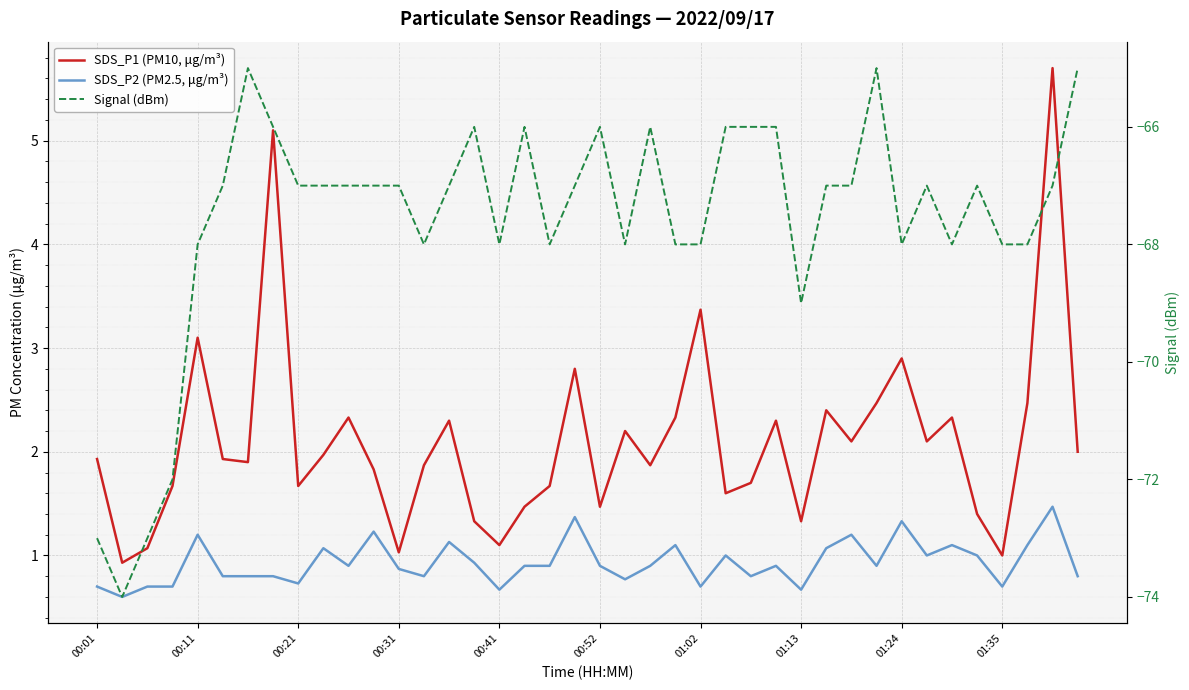

What is the average value of the SDS_P1 (PM10, μg/m³) series?

2.1